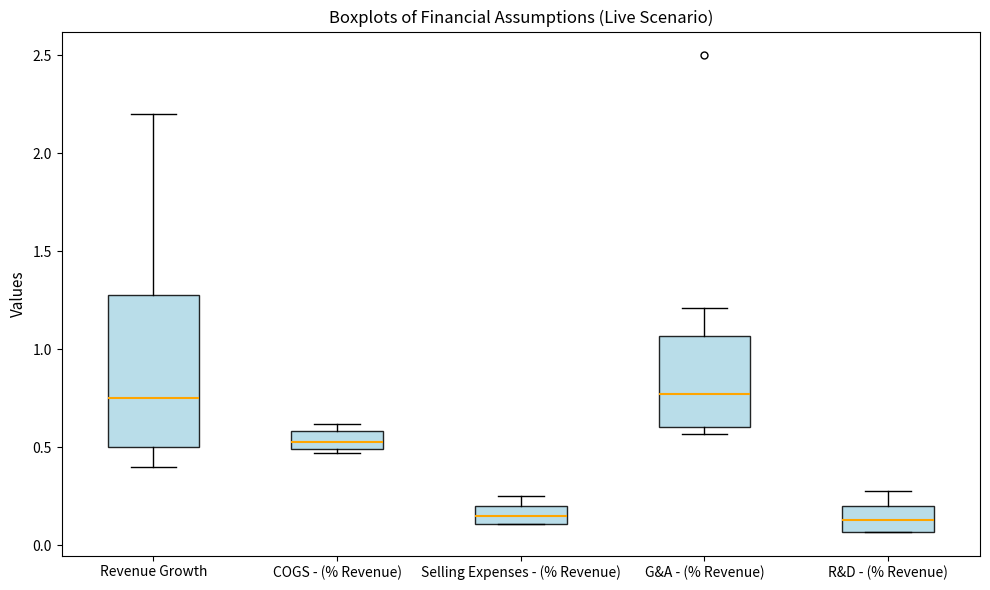

Where does the median line of the box for R&D - (% Revenue) sit on the y-axis? The values are not printed on the chart, so give them approximately, as read against the axis.

0.15